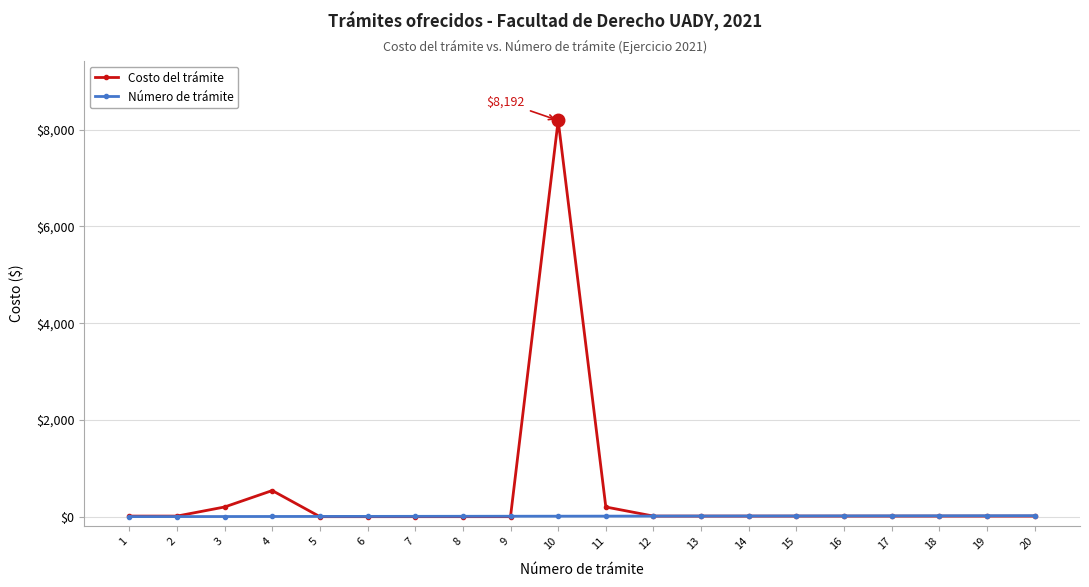

At which label is Costo del trámite closest to 4096?

4